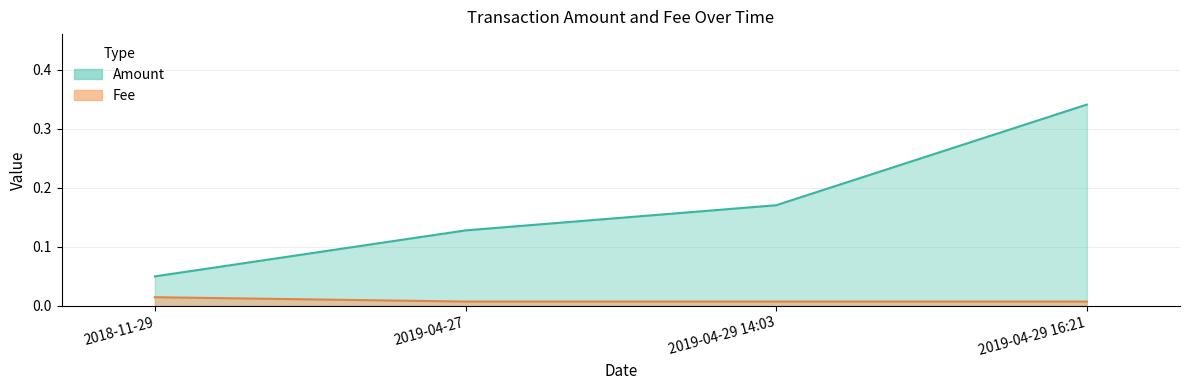

What position from the right is 2019-04-29 14:03?

2